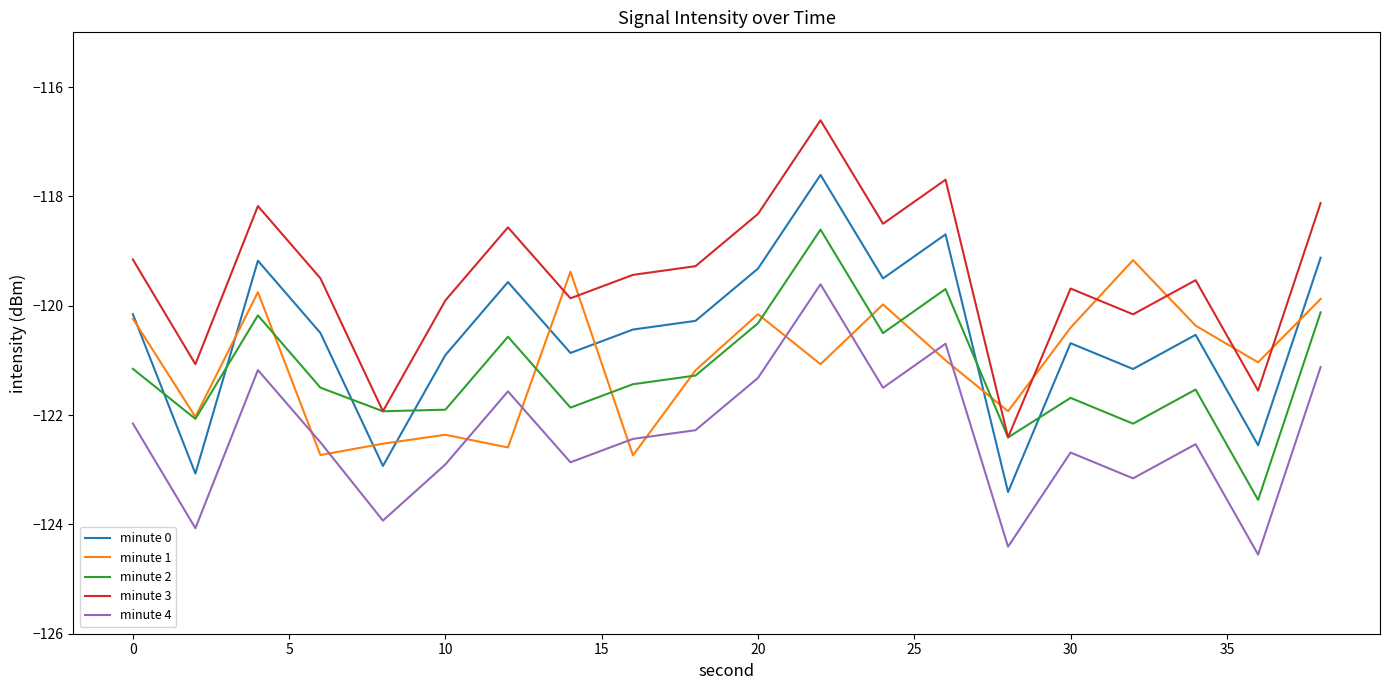

What is the minimum value shown in the chart?

-124.6